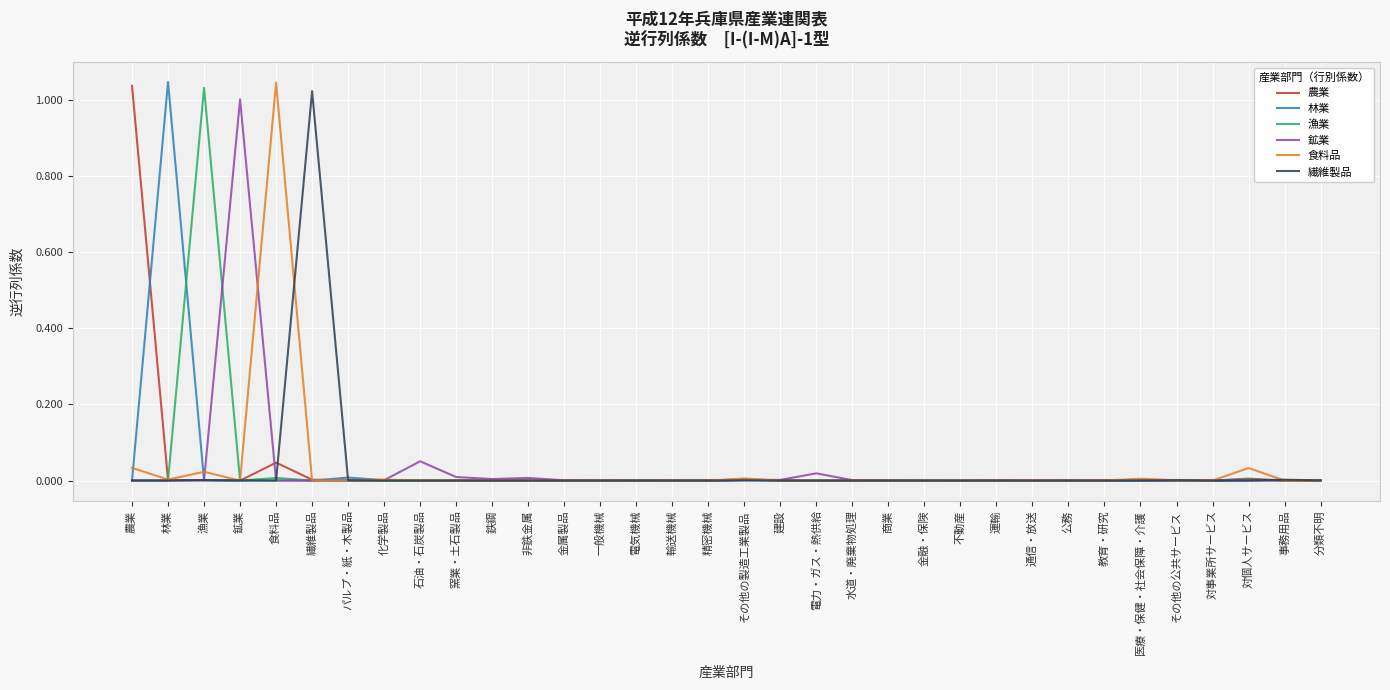

Which category has the highest value in the 食料品 series?

食料品